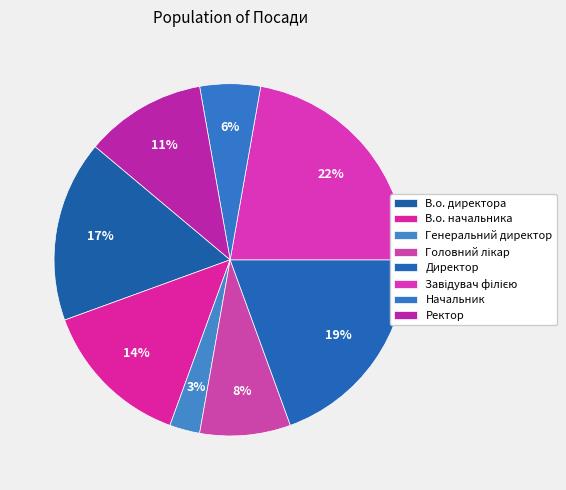

To the nearest percent, what is the difference between the largest and smallest slice percentages?

19%